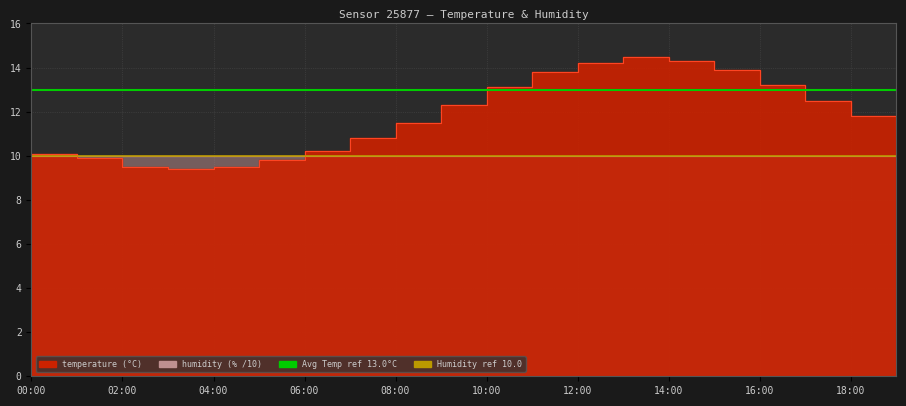

What is the average value of the Avg Temp ref series?

13